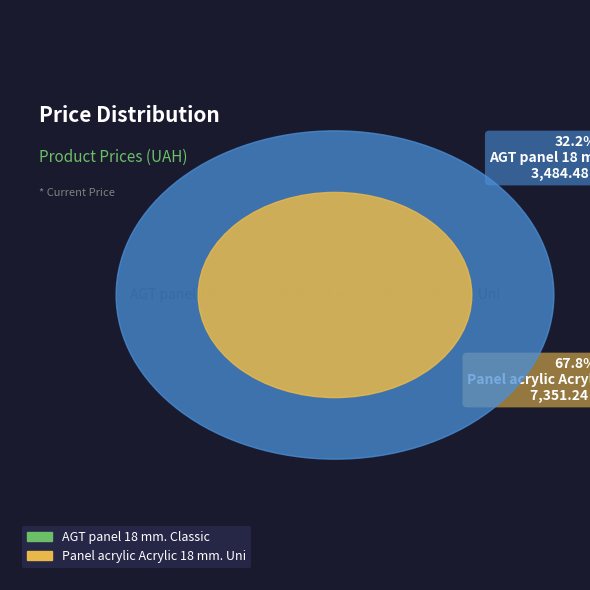

How many slices are in this pie chart?

2